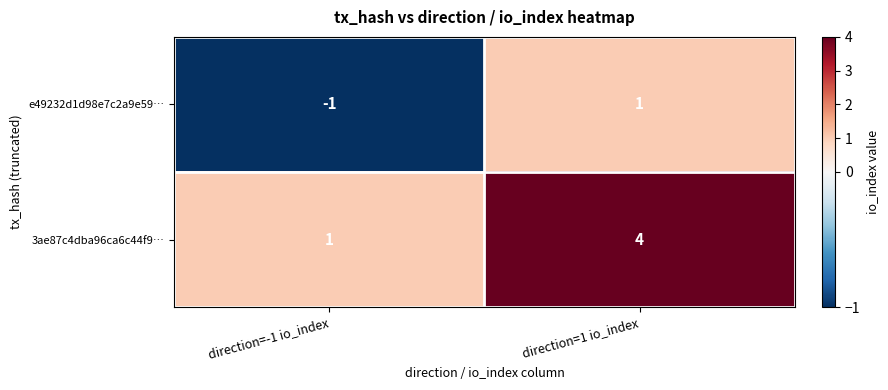

At which category does the chart reach its minimum across all series?

direction=-1 io_index